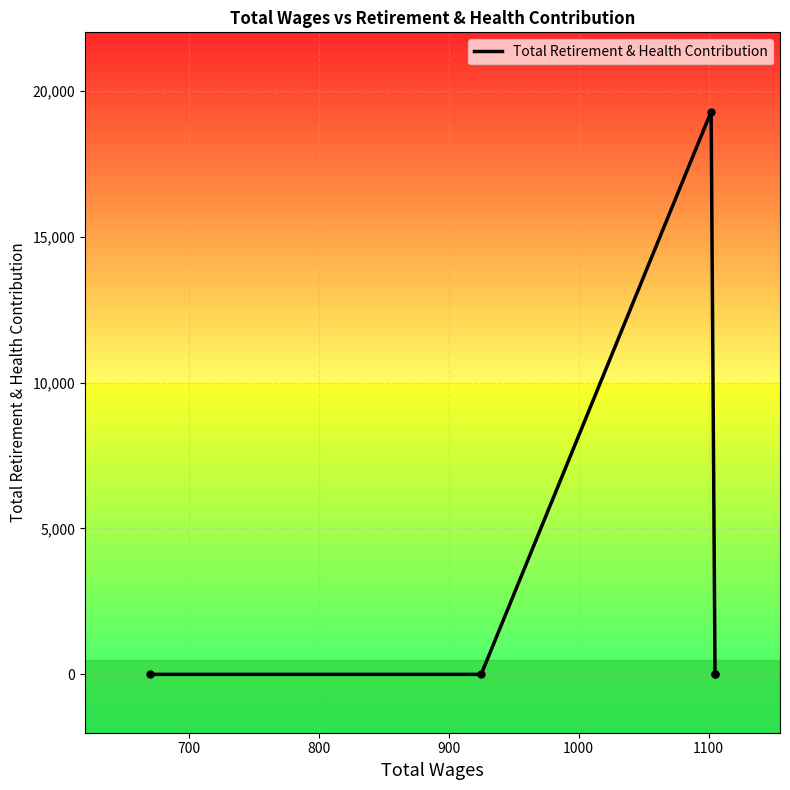

Reading left to right, transcribe all the data shown in this chart.

0	0	19284	0	0